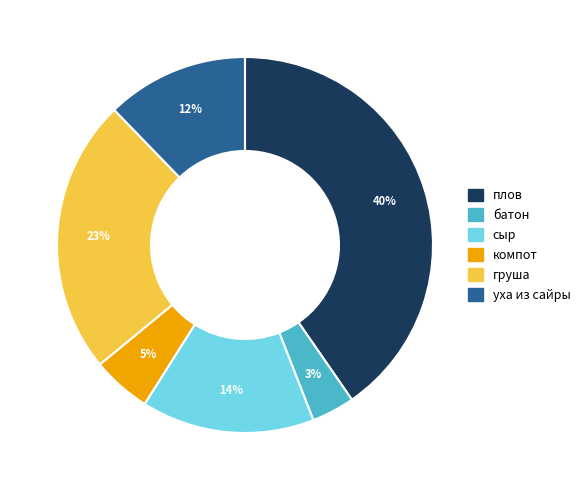

What percentage is the плов slice, to the nearest percent?

40%